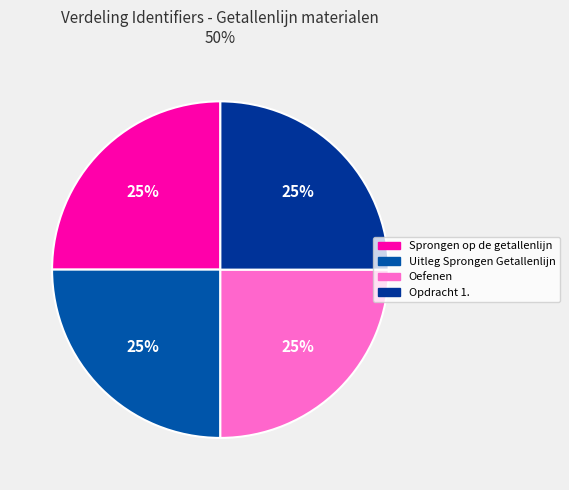

What portion of the pie excludes Opdracht 1.?

75.0%